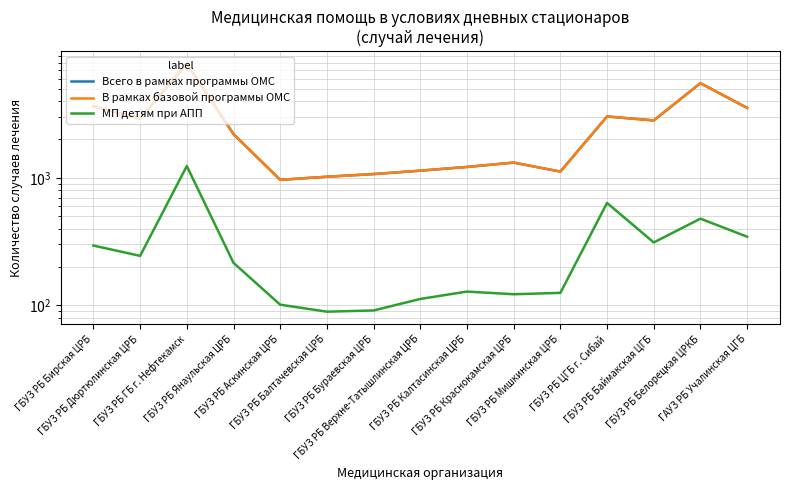

At which label does В рамках базовой программы ОМС first exceed 2202?

ГБУЗ РБ Бирская ЦРБ